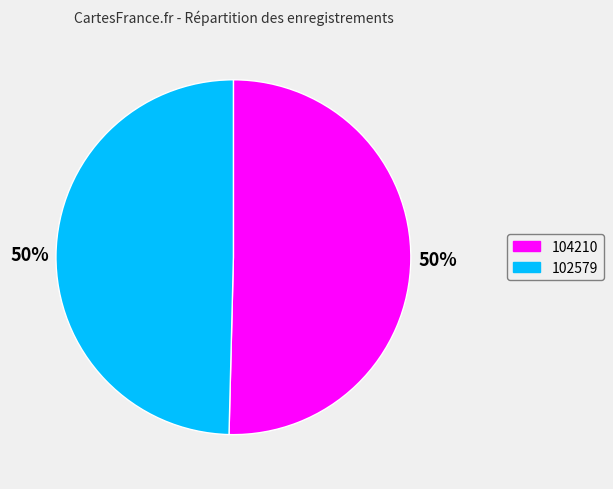

To the nearest percent, what is the combined percentage of 104210 and 102579?

100%